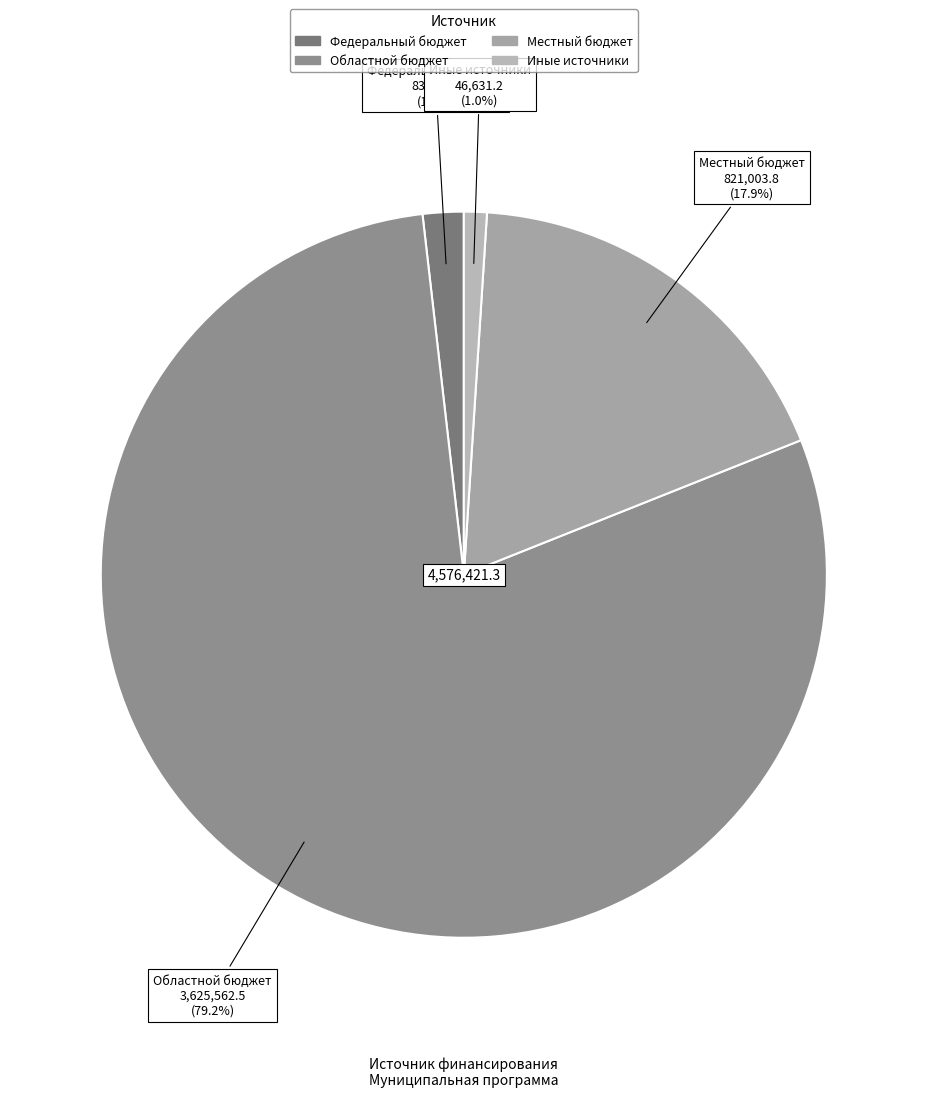

To the nearest percent, what is the difference between the largest and smallest slice percentages?

78%